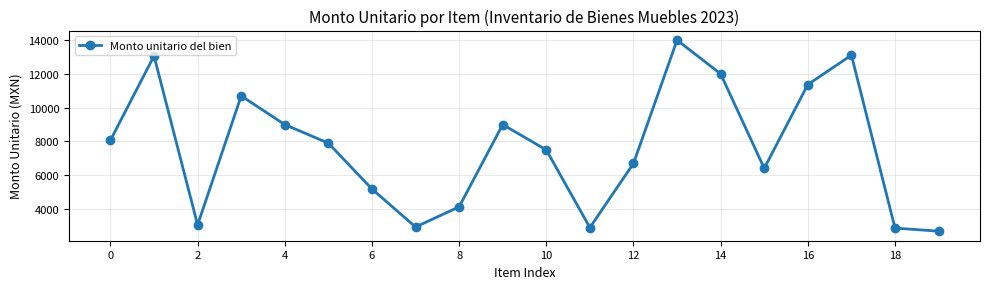

Is this an area chart (filled region under the line)?

No